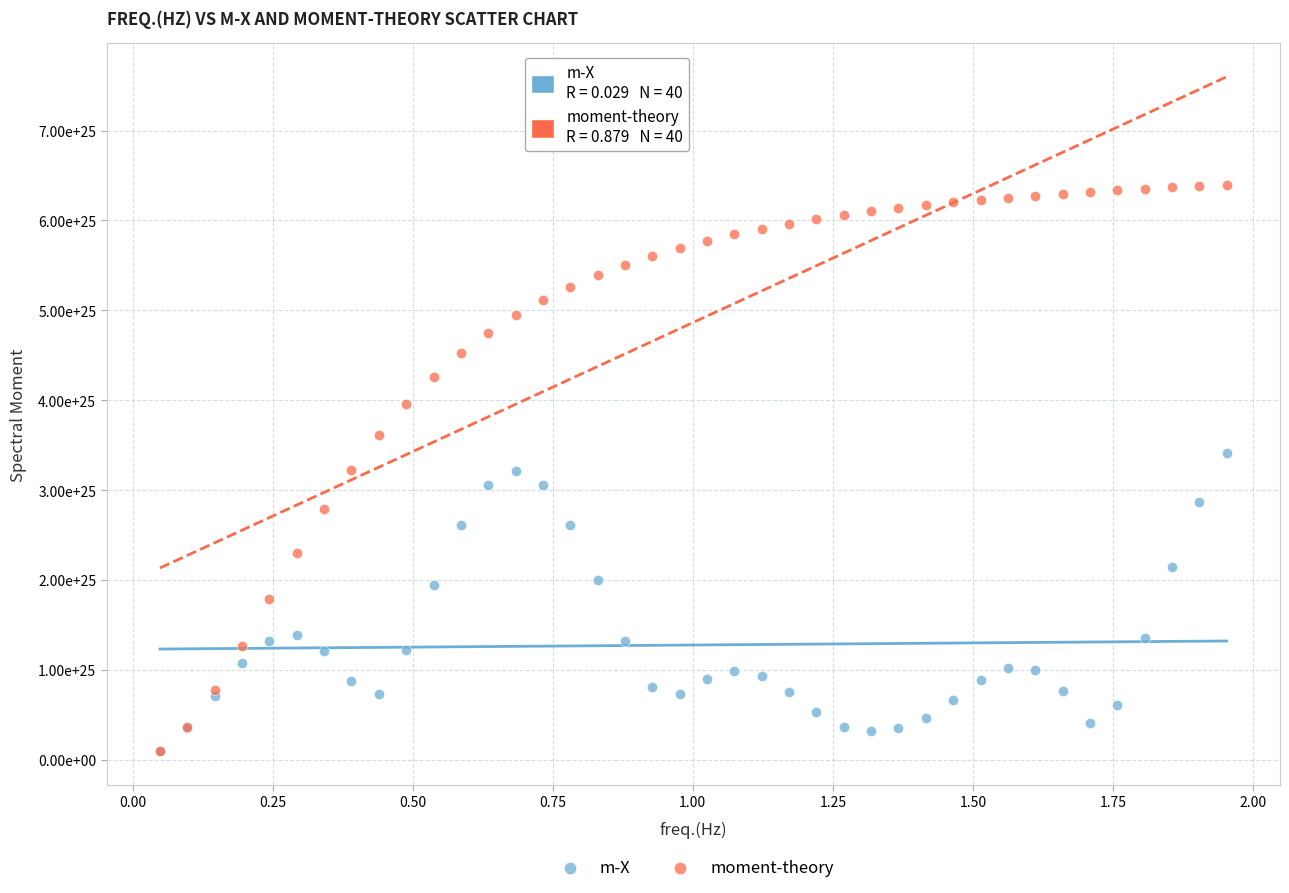

Which series reaches the maximum Y coordinate?

moment-theory